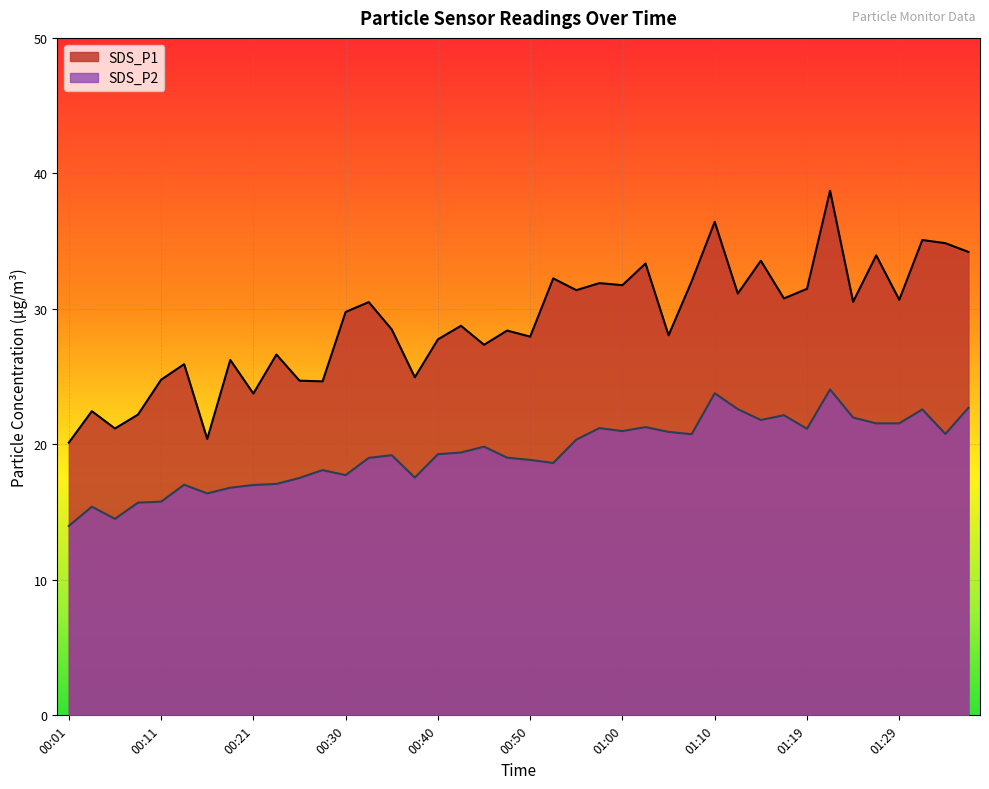

Between 00:11 and 00:28, which series saw the biggest shift?

SDS_P2